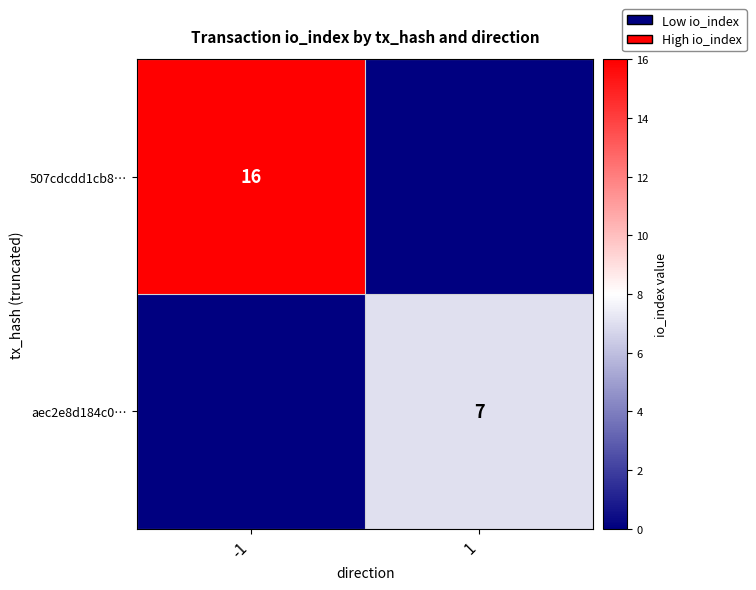

Is the value of 507cdcdd1cb8… at -1 greater than the value of aec2e8d184c0… at 1?

Yes